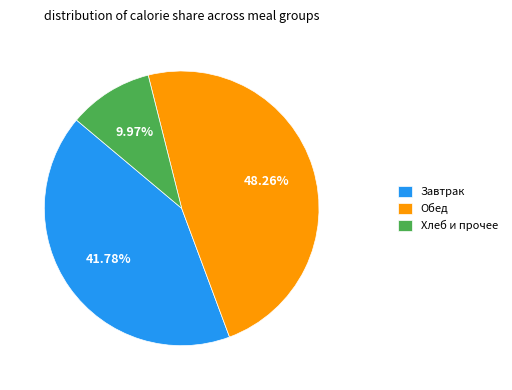

Between Обед and Завтрак, which is larger?

Обед